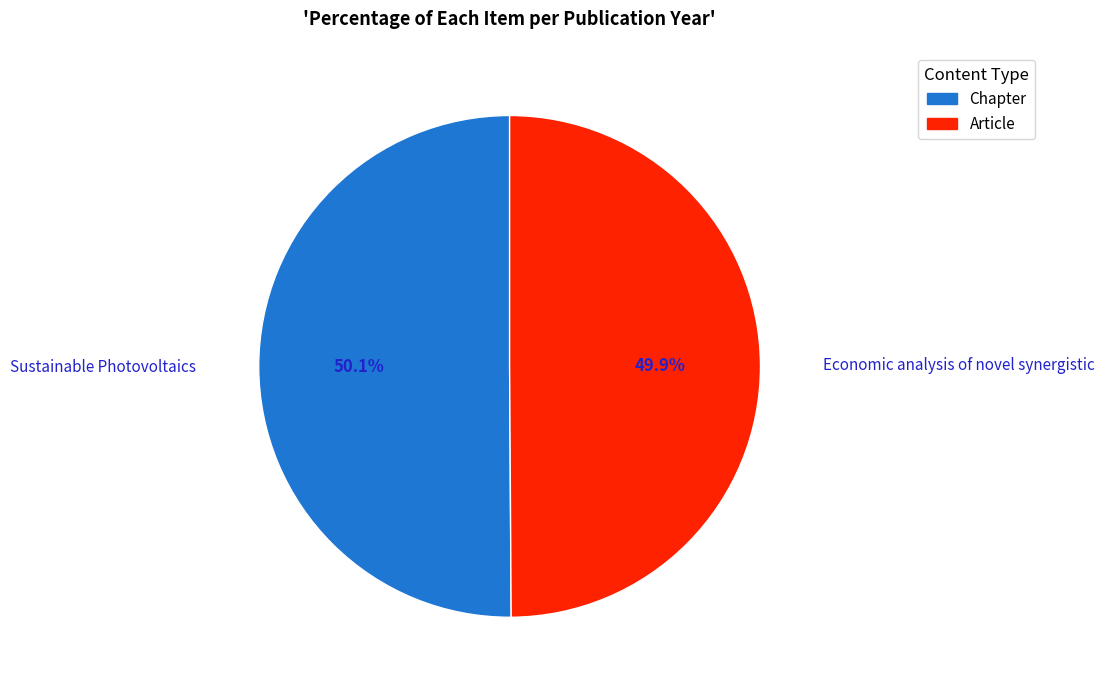

The Sustainable Photovoltaics slice represents 57% of the pie. True or false?

False